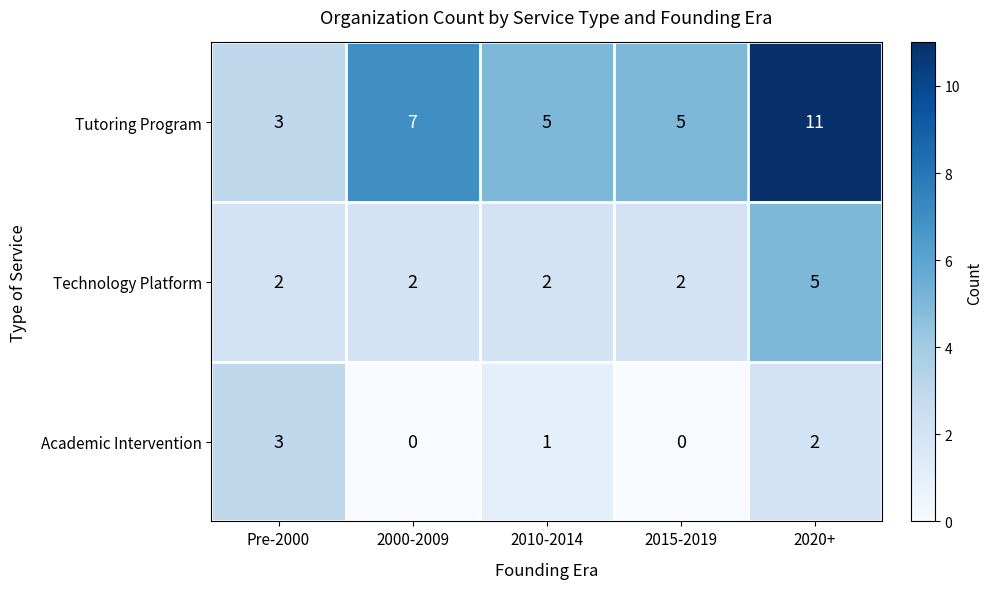

Reading right to left, transcribe all the data shown in this chart.

Tutoring Program: 11	5	5	7	3
Technology Platform: 5	2	2	2	2
Academic Intervention: 2	0	1	0	3